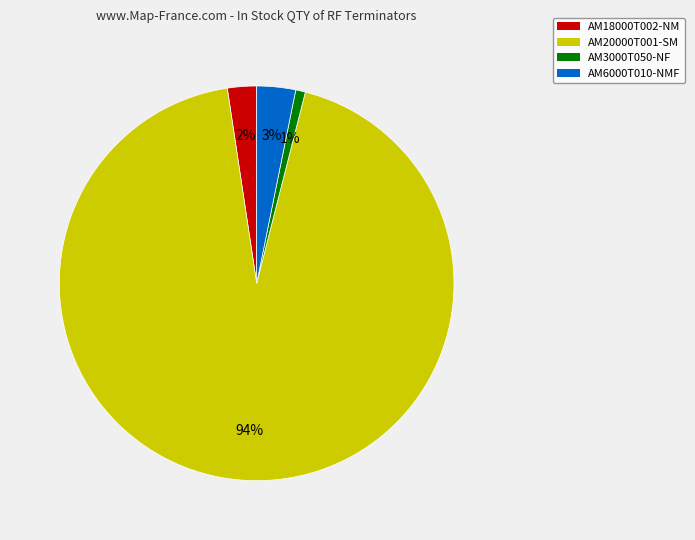

How many slices are in this pie chart?

4